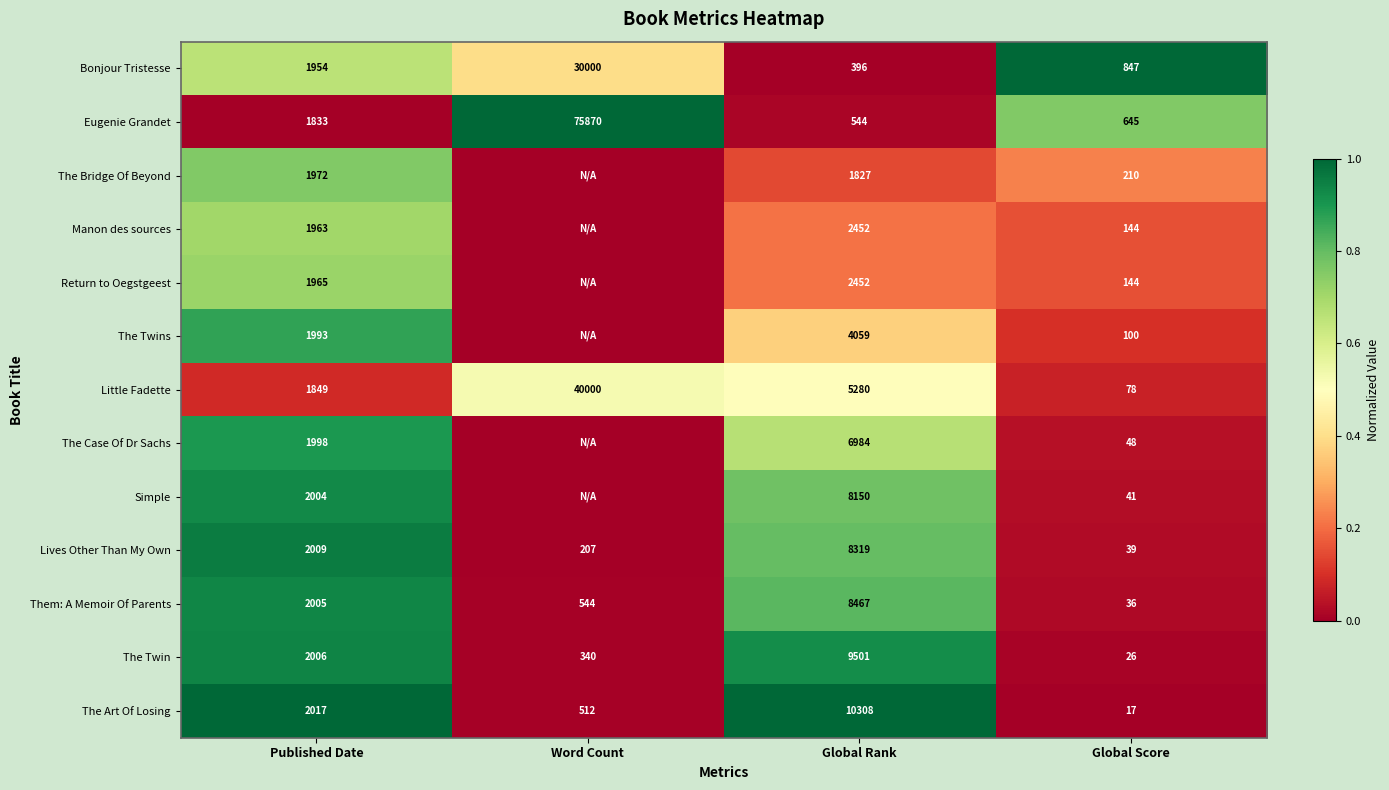

What is the spread (max minus min) of values at Published Date?

184